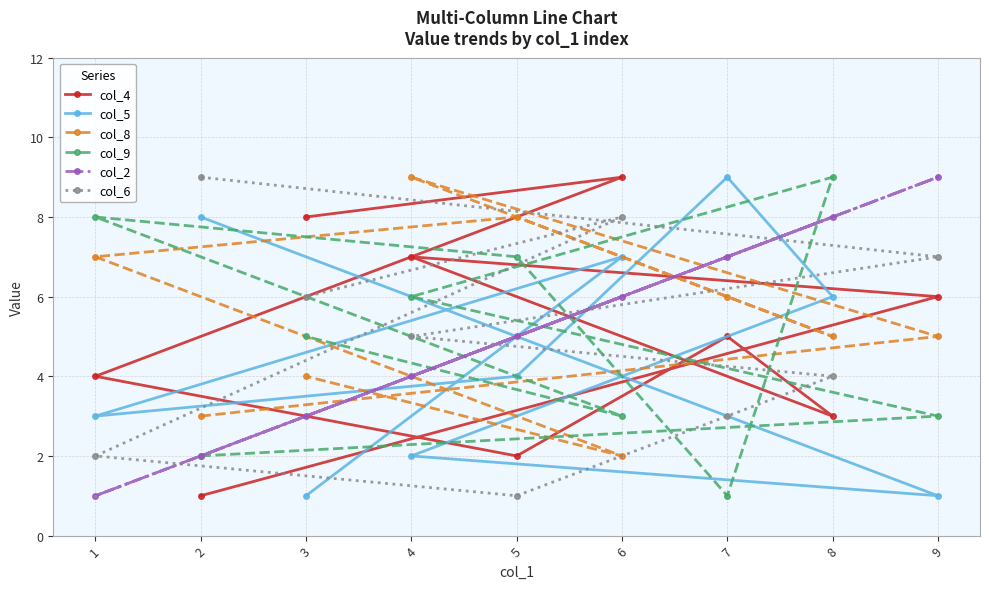

Where do col_9 and col_5 first cross each other?

2 and 9